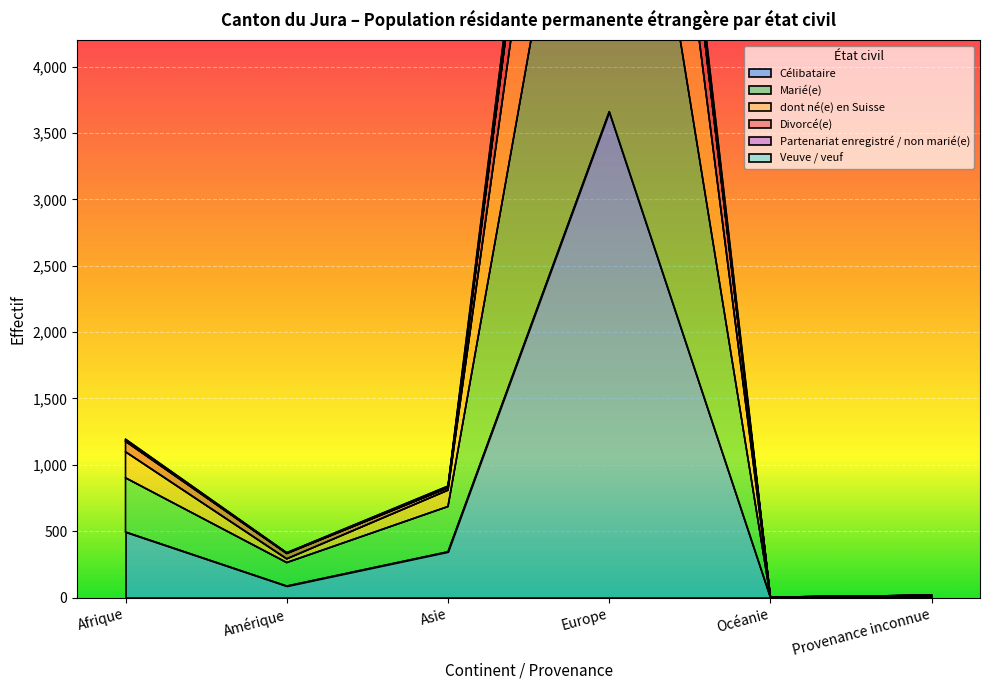

In Célibataire, how many points are higher than both neighbors (excluding endpoints)?

1